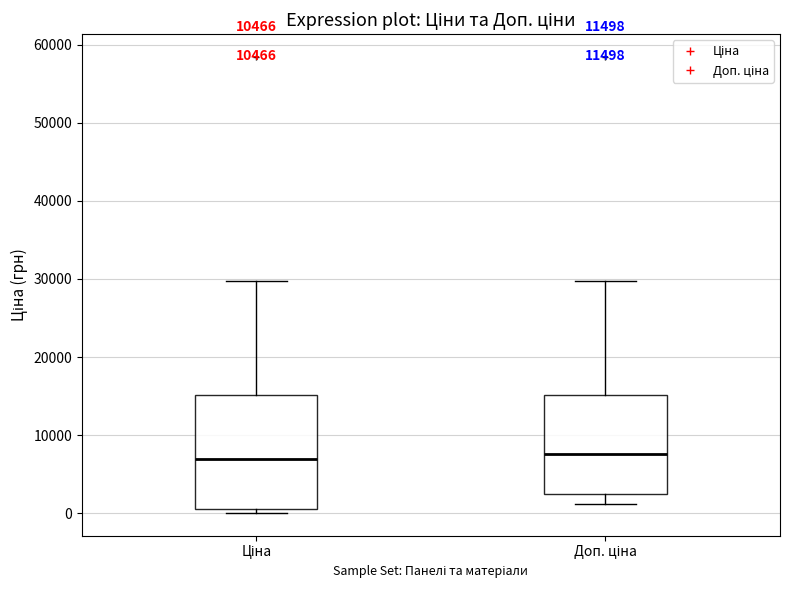

Where does the median line of the box for Доп. ціна sit on the y-axis? The values are not printed on the chart, so give them approximately, as read against the axis.

8000